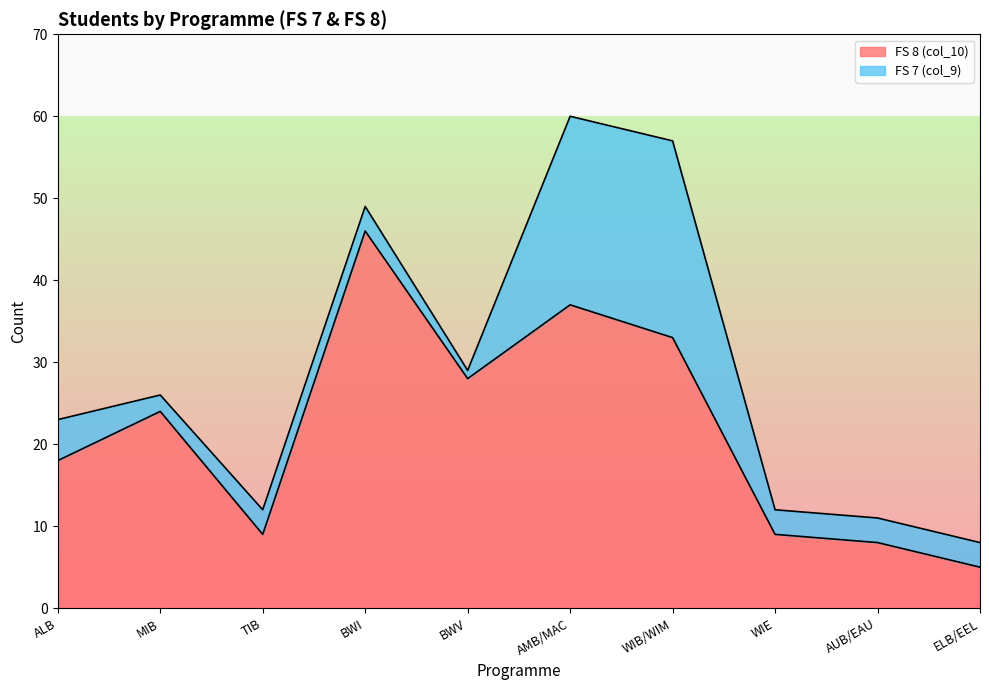

What is the maximum value shown in the chart?

46